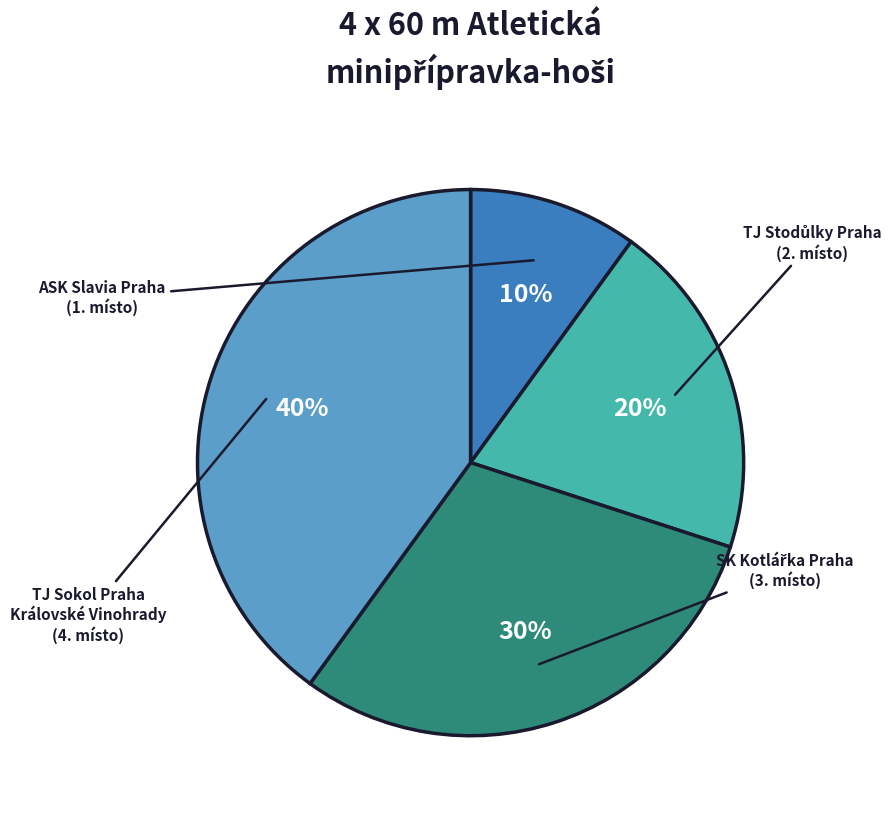

Is there any slice that represents more than half of the pie?

No